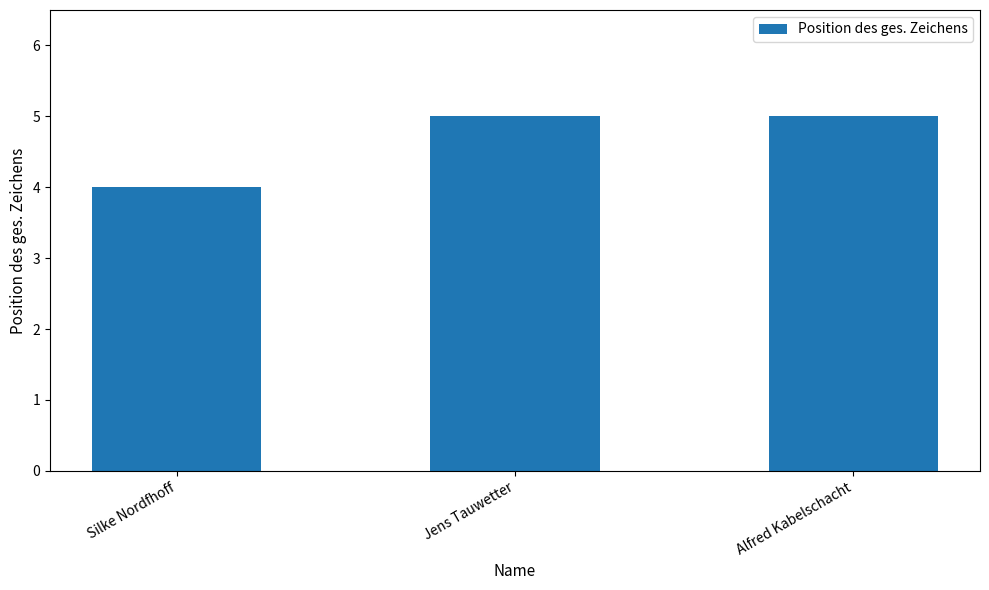

What is the sum of the values at Jens Tauwetter and Alfred Kabelschacht?

10